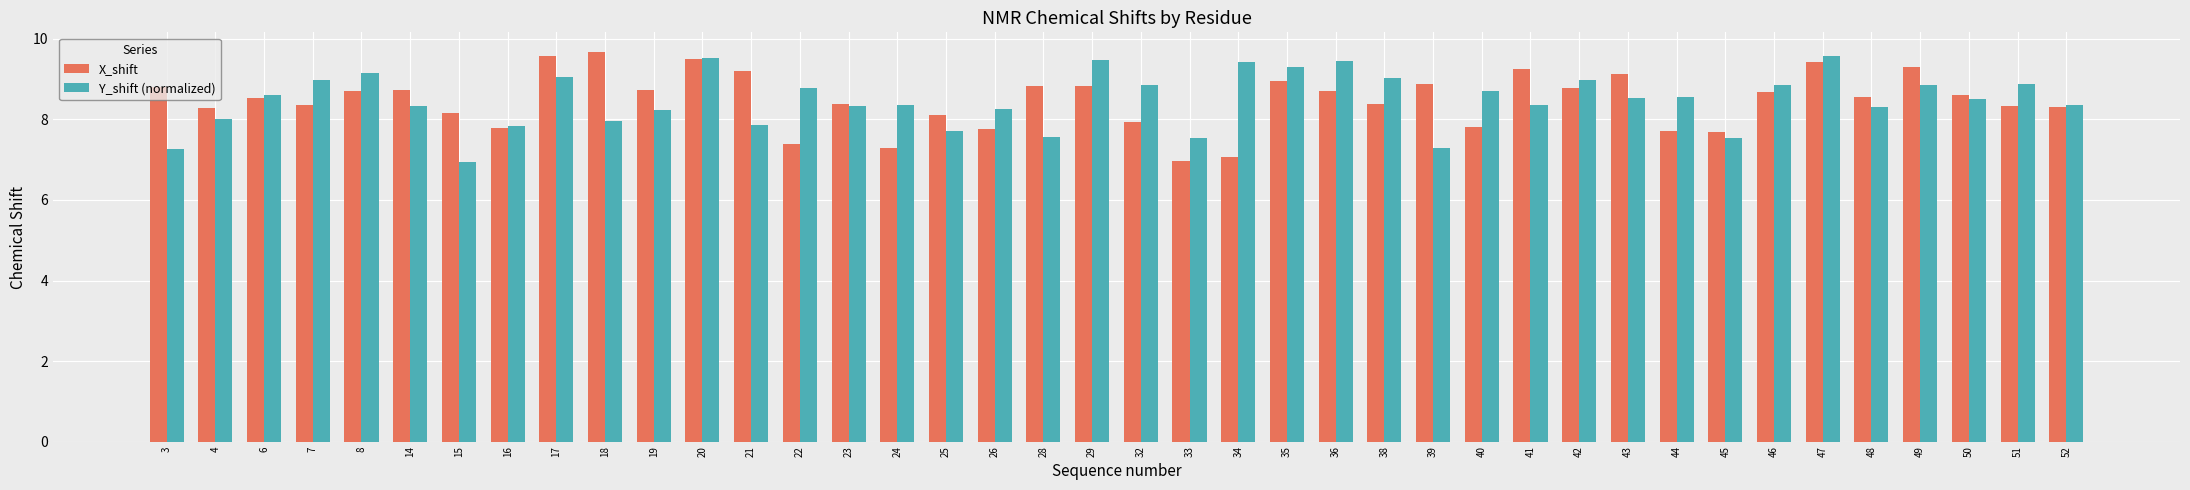

What is the value of the Y_shift (normalized) bar at the 23rd from the left?

9.4